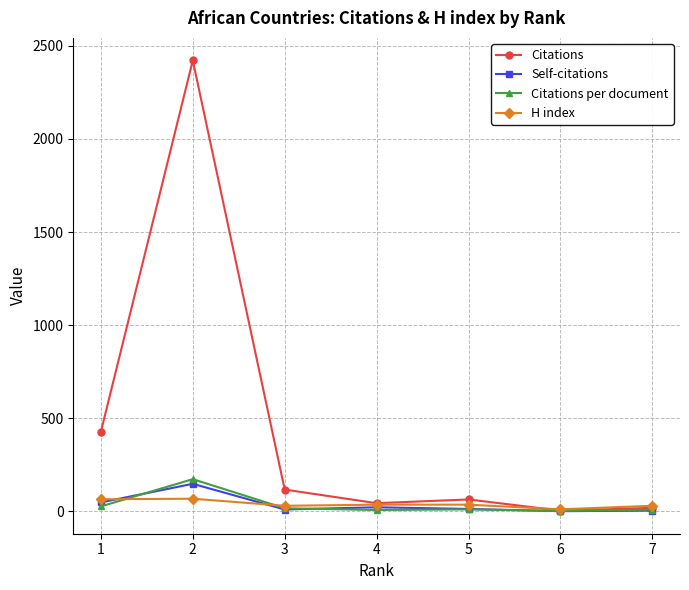

Which series has the largest range (max minus min)?

Citations